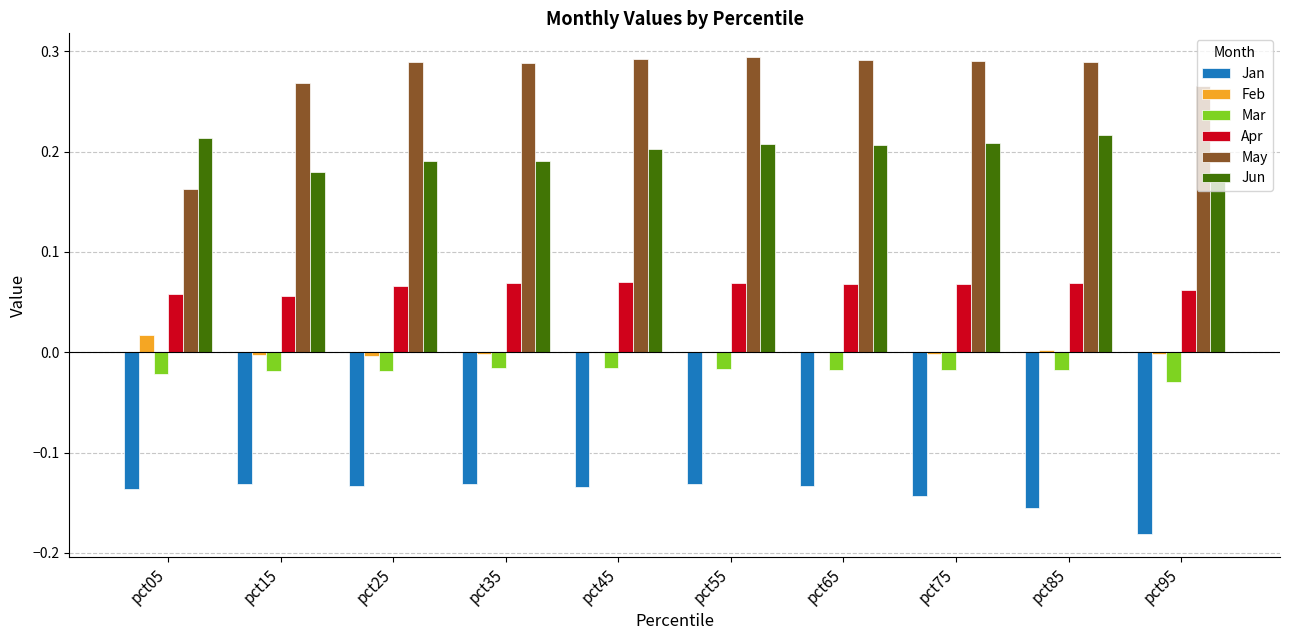

The value of Mar at pct65 is -0.0. True or false?

True